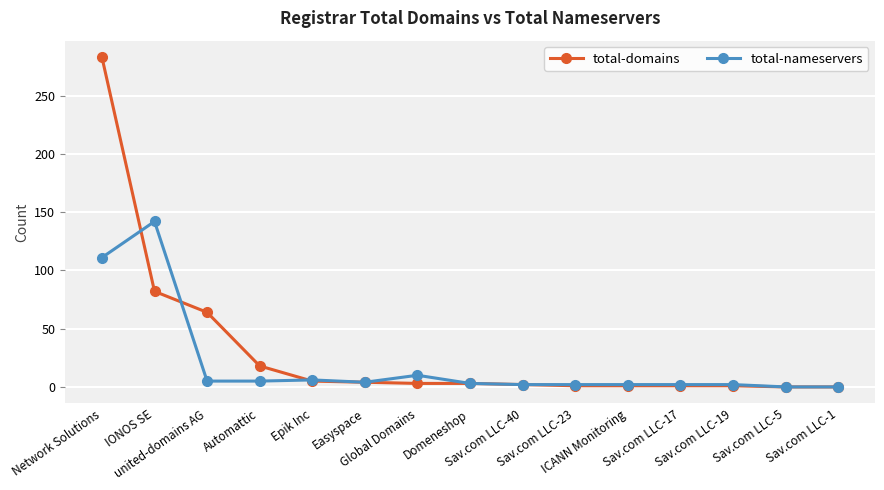

At which category is the sum across all series the highest?

Network Solutions